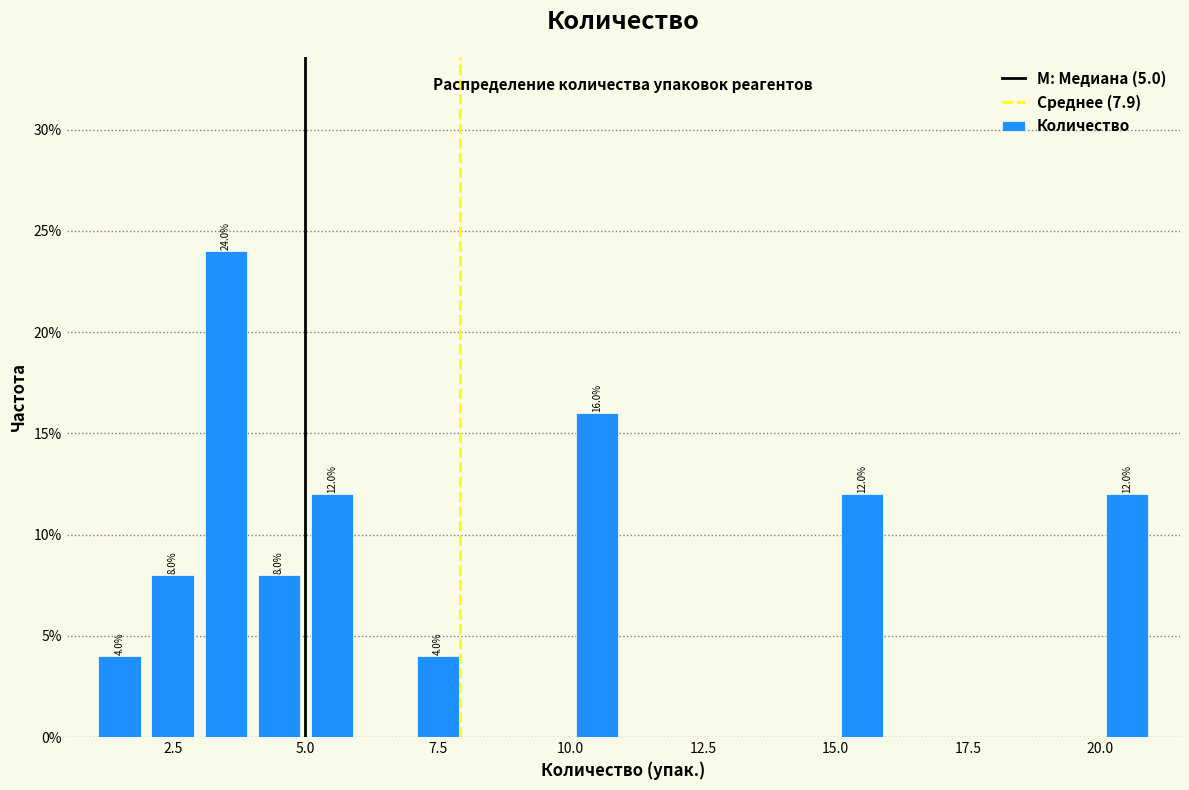

Around what value on the x-axis is the tallest bar? Give the approximate position of its centre, as read against the axis.

3.5